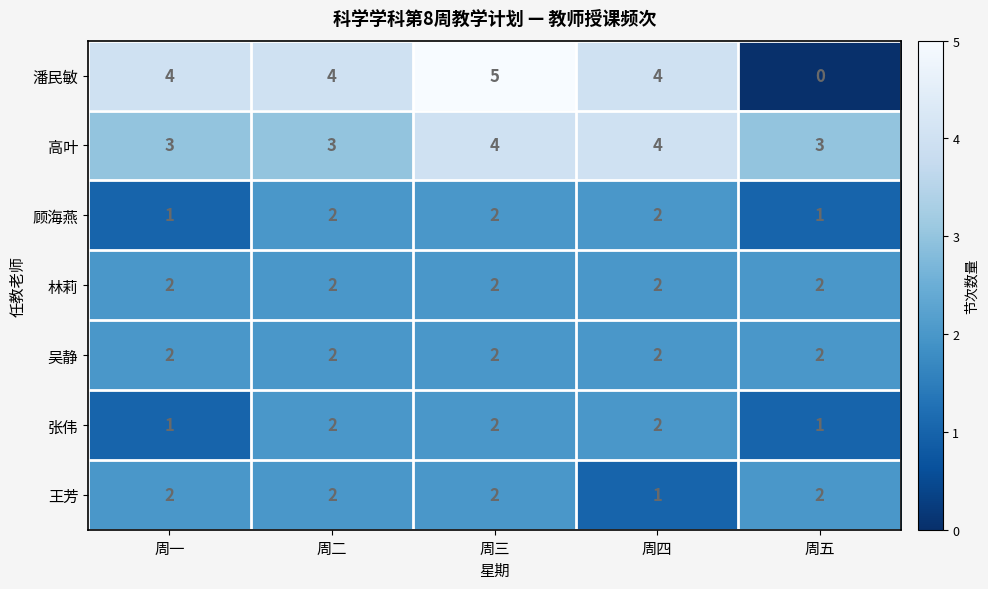

What is the difference between the highest and lowest values at 周五?

3